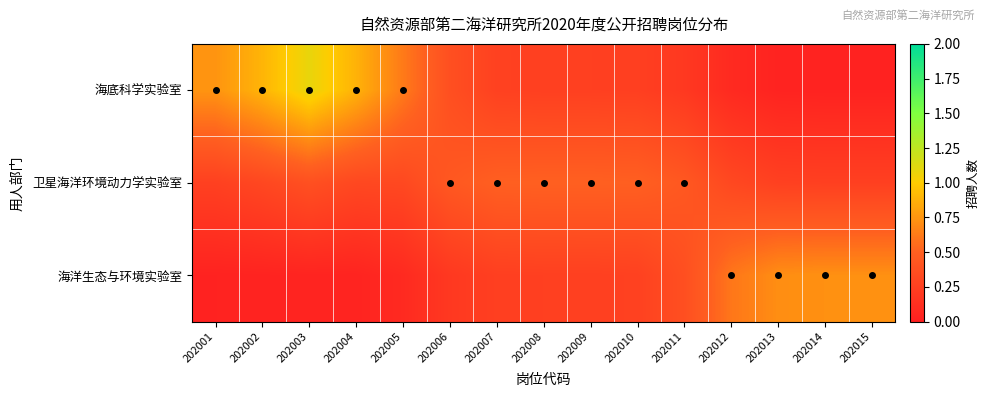

Reading right to left, list all the values displayed in this chart.

海底科学实验室: 202015=0.0	202014=0.0	202013=0.0	202012=0.1	202011=0.2	202010=0.2	202009=0.3	202008=0.3	202007=0.3	202006=0.4	202005=0.6	202004=0.9	202003=1.1	202002=0.9	202001=0.7
卫星海洋环境动力学实验室: 202015=0.3	202014=0.3	202013=0.3	202012=0.3	202011=0.4	202010=0.5	202009=0.5	202008=0.5	202007=0.5	202006=0.4	202005=0.3	202004=0.3	202003=0.4	202002=0.3	202001=0.3
海洋生态与环境实验室: 202015=0.7	202014=0.7	202013=0.7	202012=0.6	202011=0.4	202010=0.3	202009=0.3	202008=0.3	202007=0.2	202006=0.2	202005=0.1	202004=0.0	202003=0.0	202002=0.0	202001=0.0